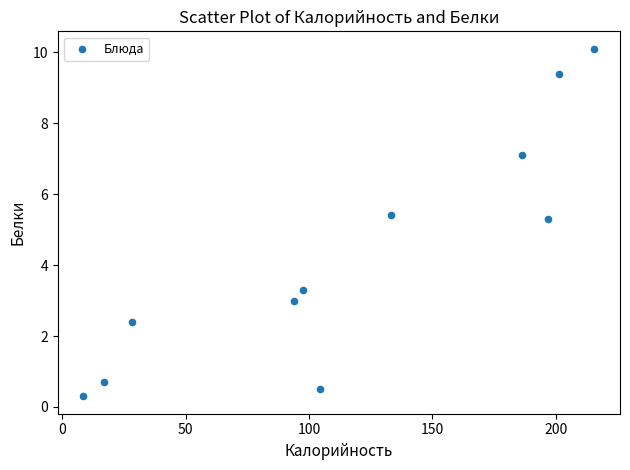

What is the average Y value?

4.3